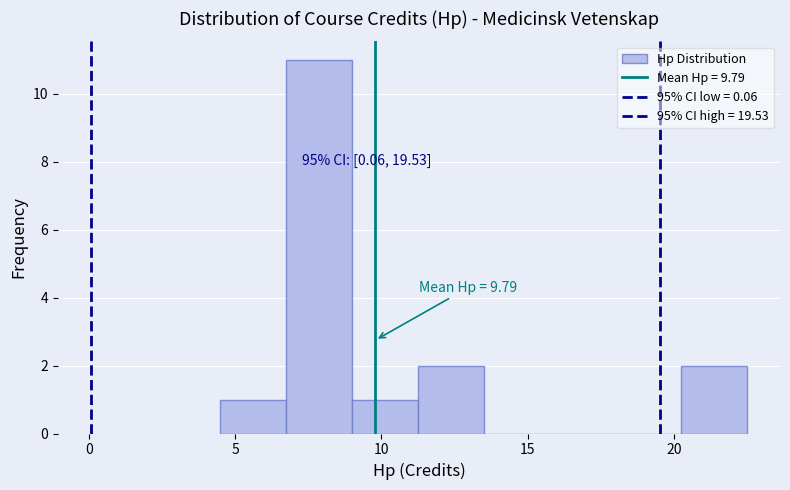

Over which range of the x-axis is the bar tallest?

6.75 to 9.00